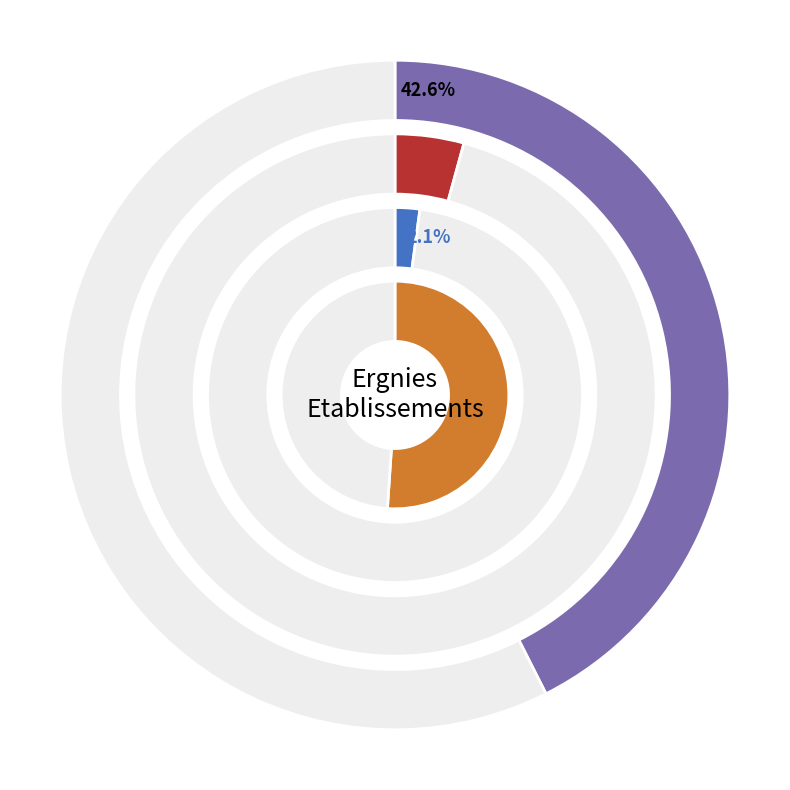

Is it true that 00 is 4% of the pie?

True